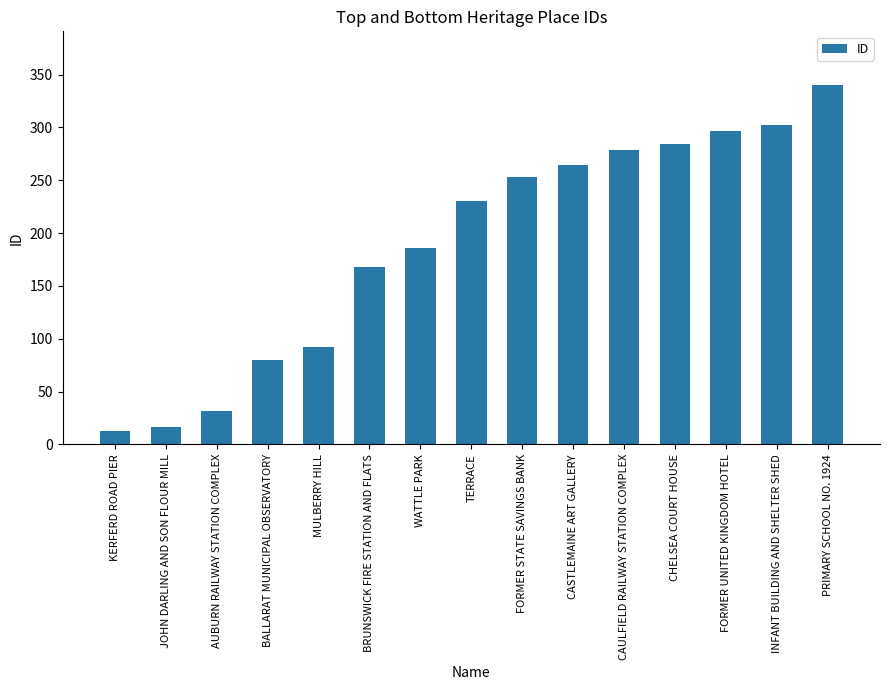

What is the approximate value at FORMER STATE SAVINGS BANK?

253